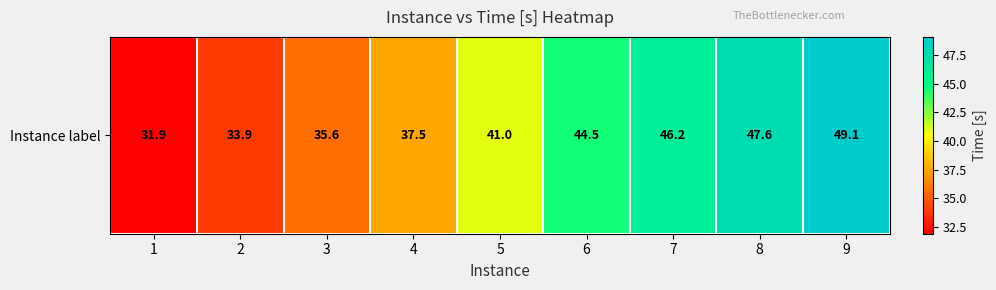

What is the difference between the values at 1 and 7?

14.3